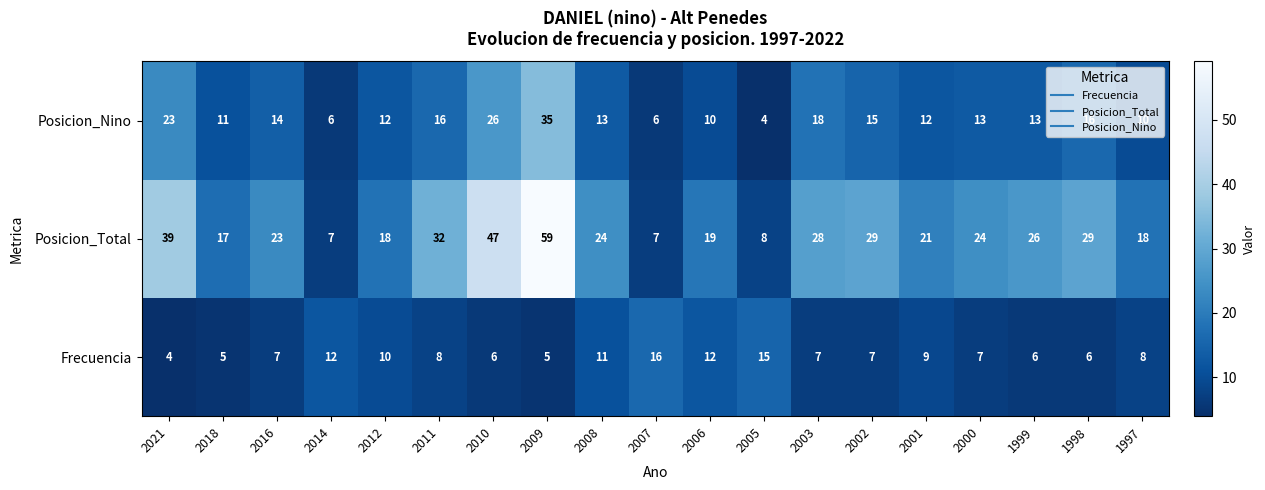

What is the difference between the Posicion_Total values at 2001 and 1999?

5